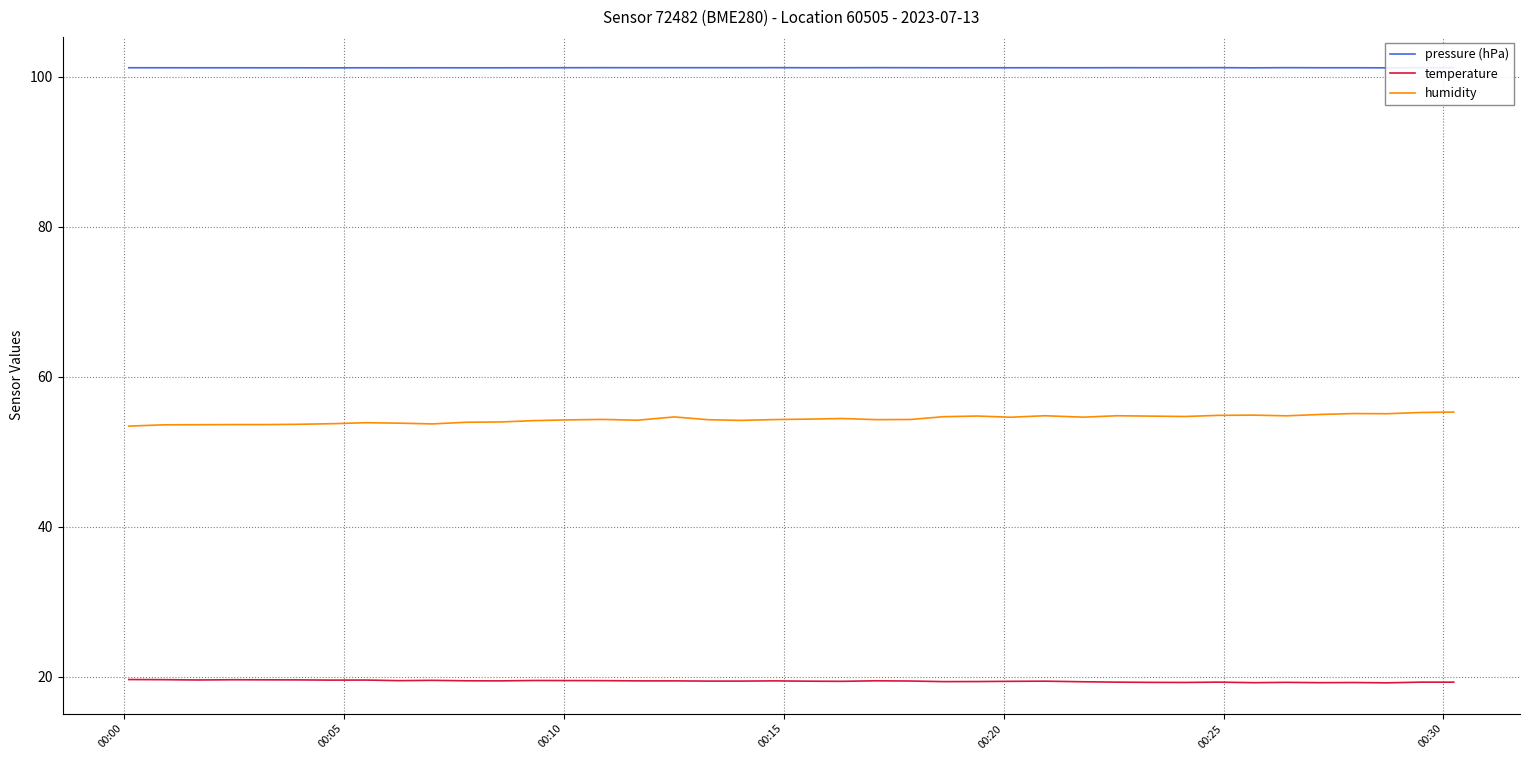

What is the average value of the humidity series?

54.4